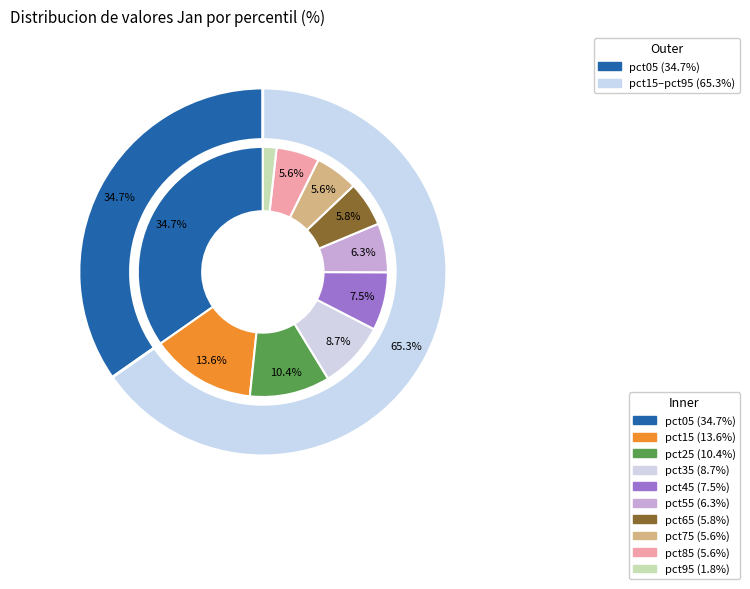

To the nearest percent, what portion does pct75 represent?

6%